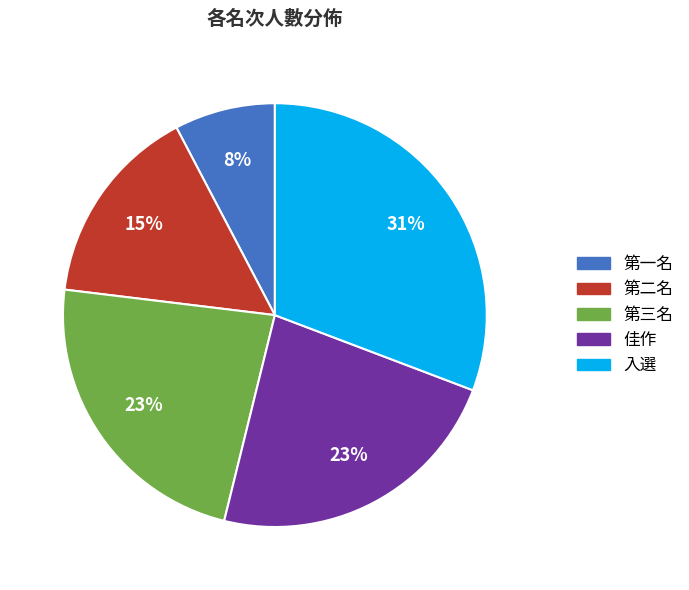

Which has a higher value, 佳作 or 第二名?

佳作